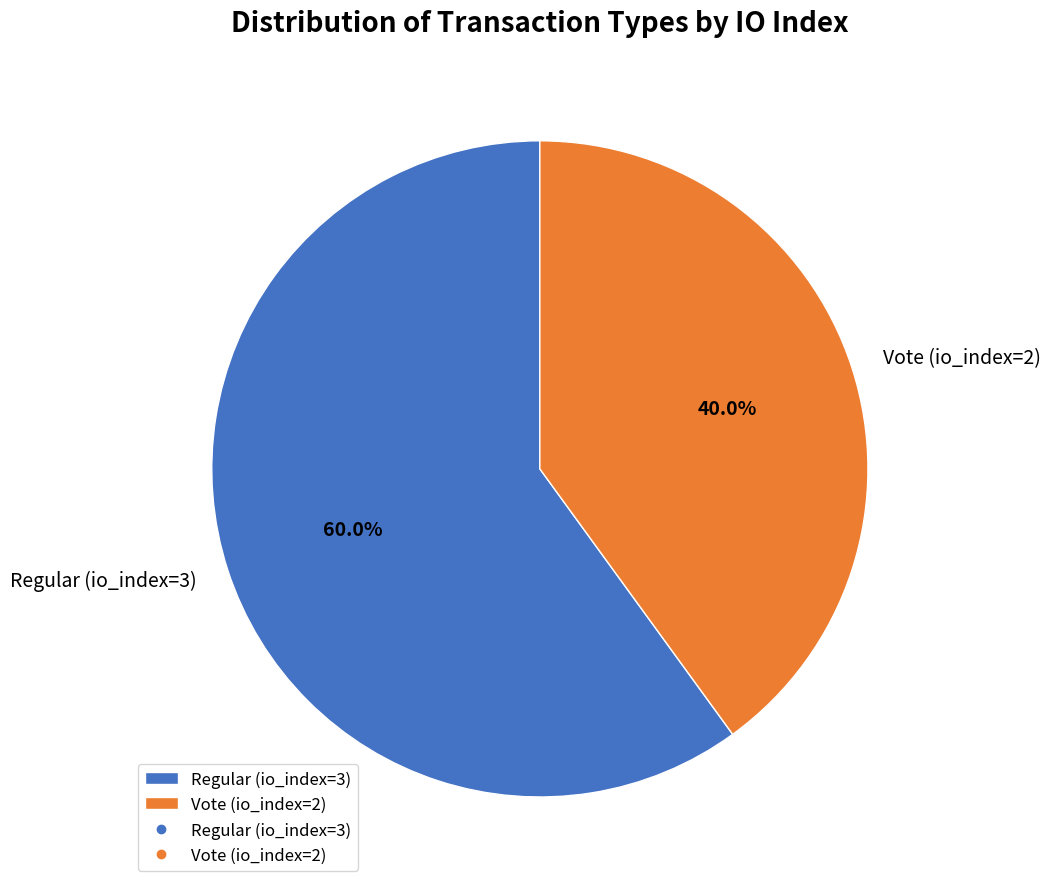

True or false: Regular (io_index=3) accounts for 67% of the total.

False